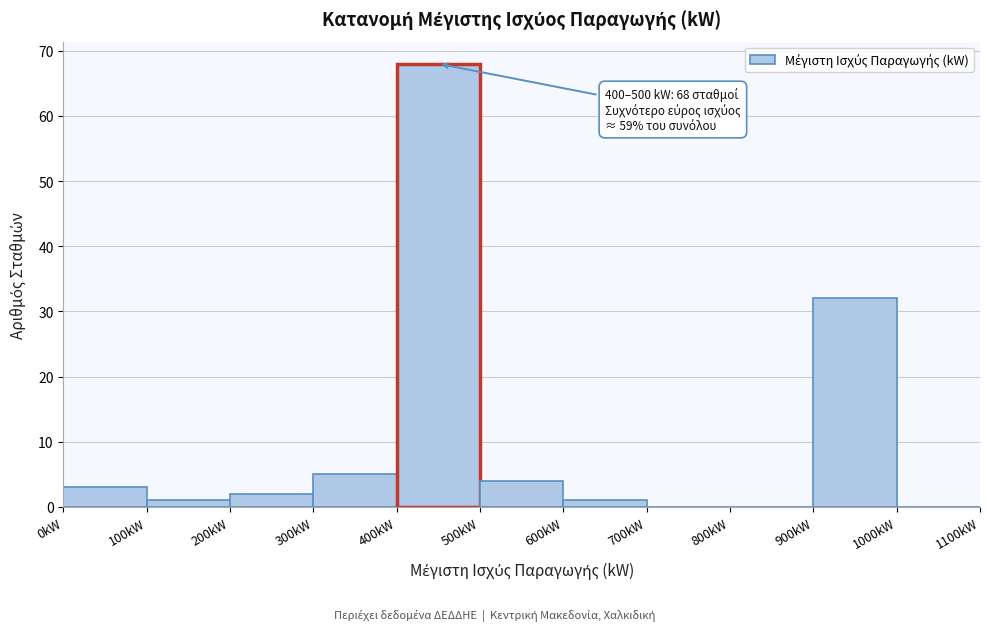

Over which range of the x-axis is the bar tallest?

400 to 500